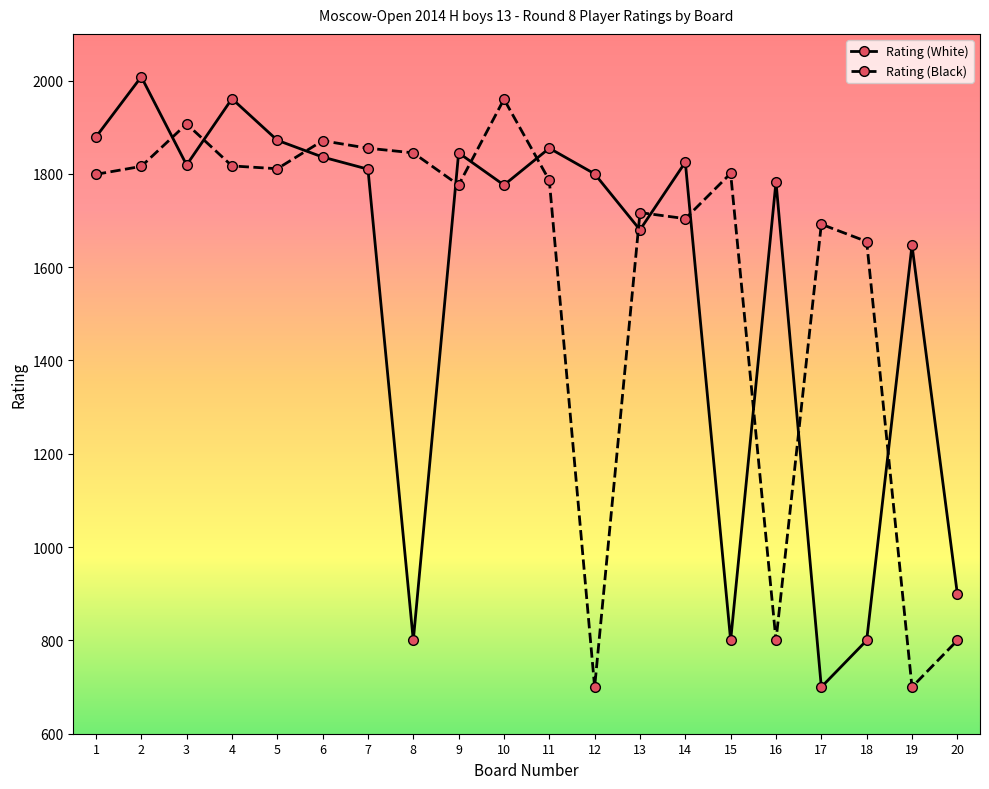

Does the chart have visible grid lines?

No